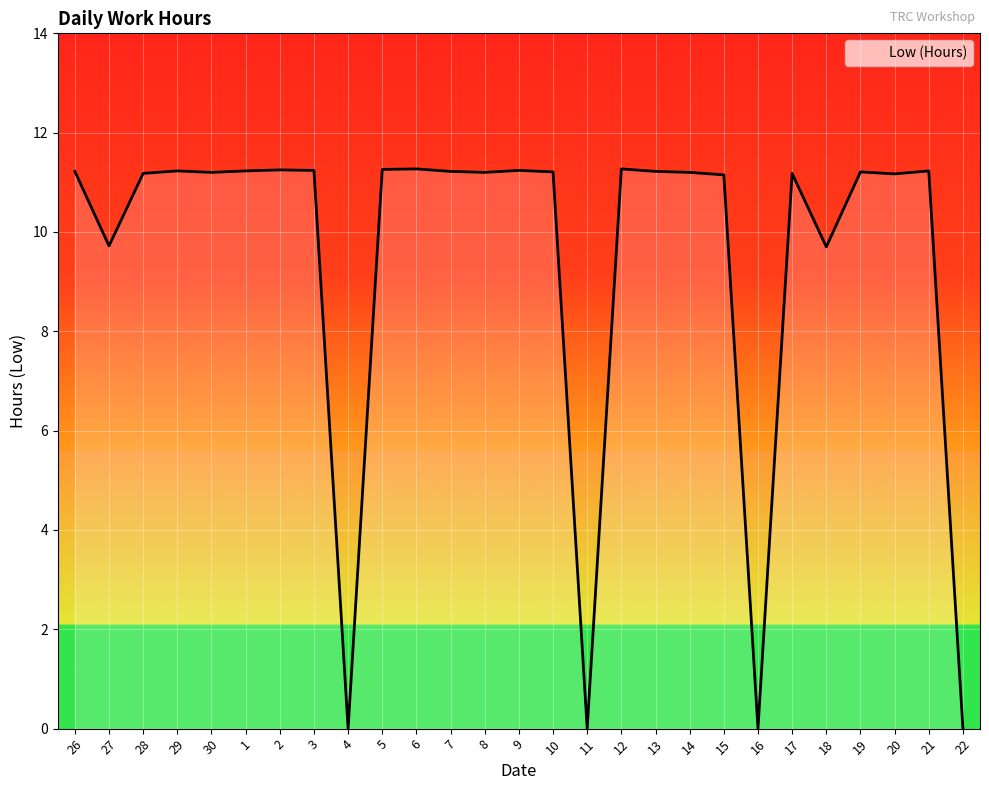

Is it true that the value at 22 is 7.5?

False